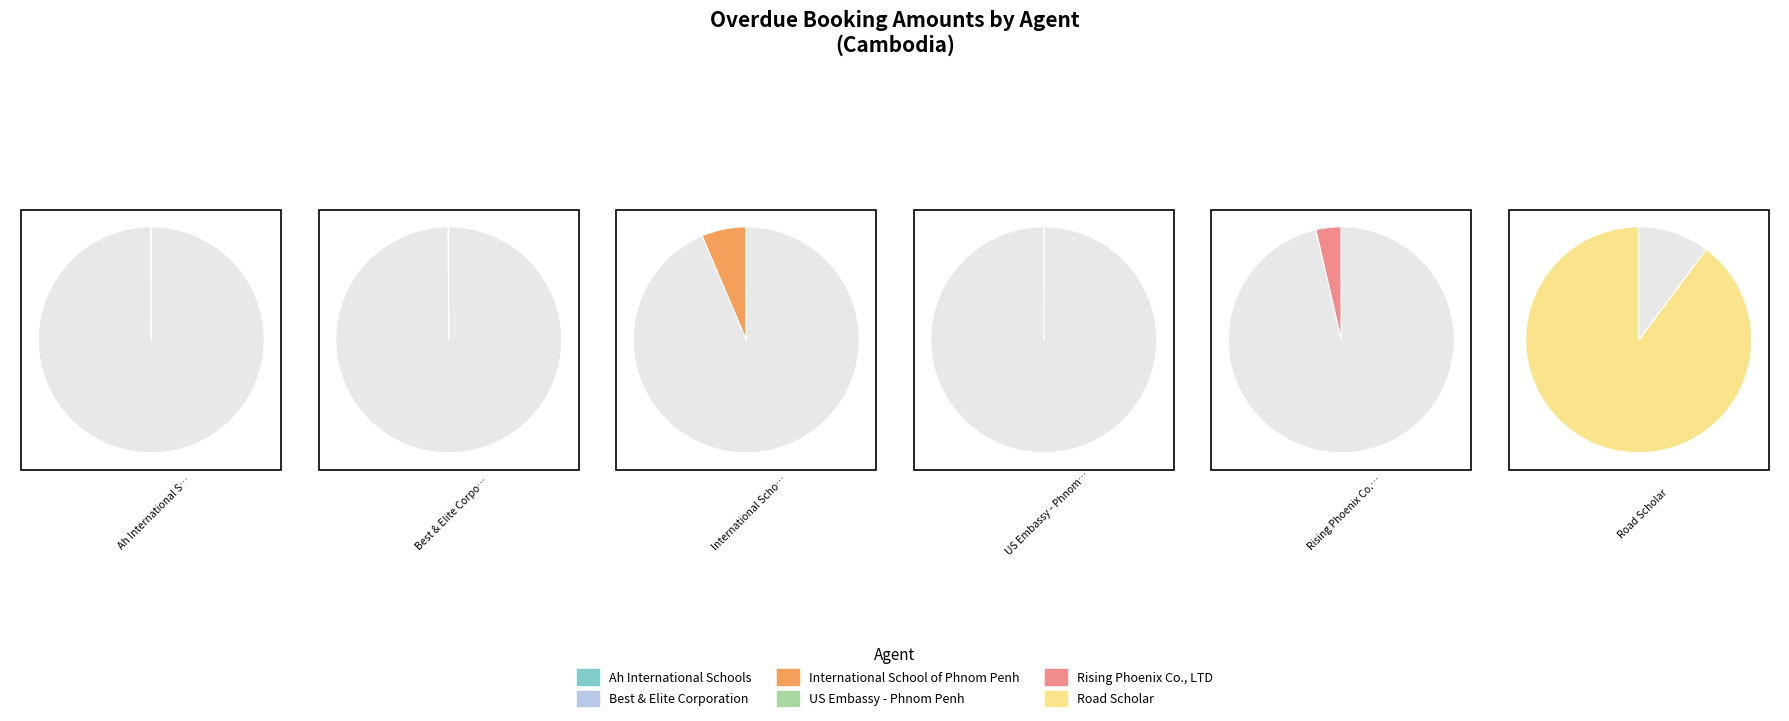

Which category has the biggest portion of the pie?

Road Scholar